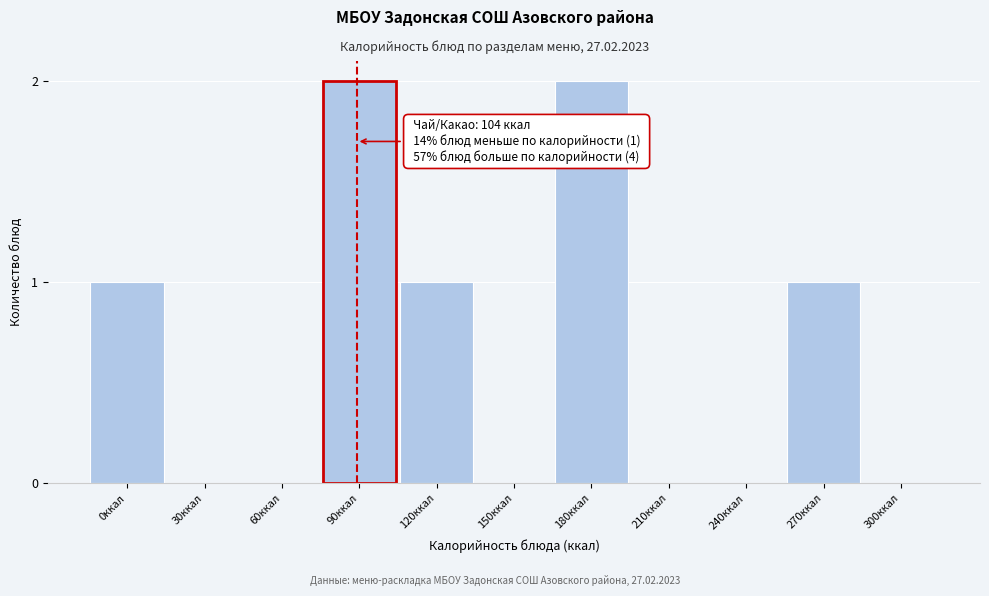

Reading left to right, list all the values displayed in this chart.

0ккал=1	30ккал=0	60ккал=0	90ккал=2	120ккал=1	150ккал=0	180ккал=2	210ккал=0	240ккал=0	270ккал=1	300ккал=0